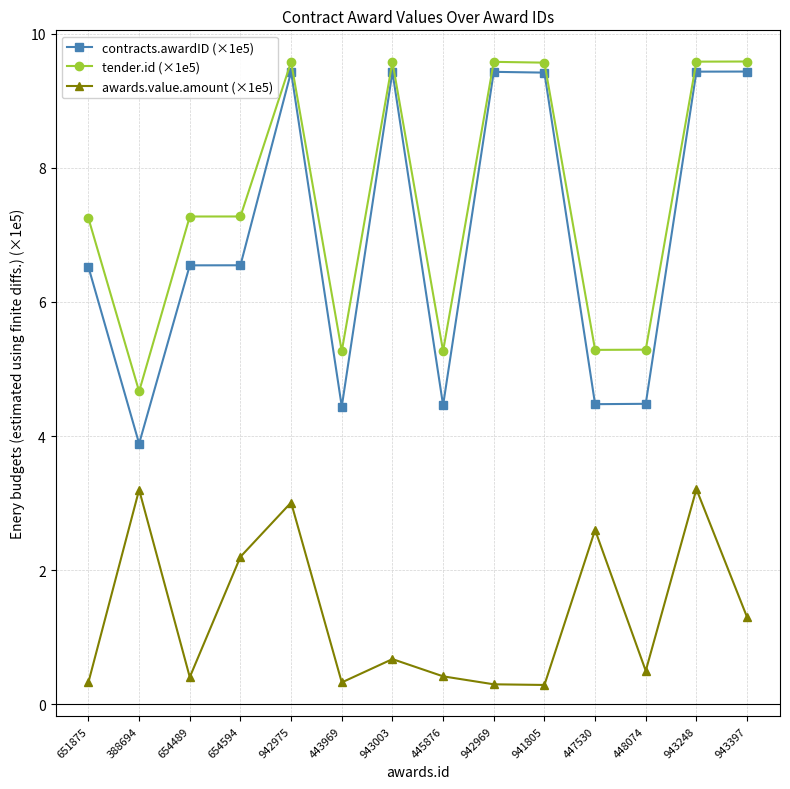

What are all the series names shown in the legend?

contracts.awardID (×1e5), tender.id (×1e5), awards.value.amount (×1e5)